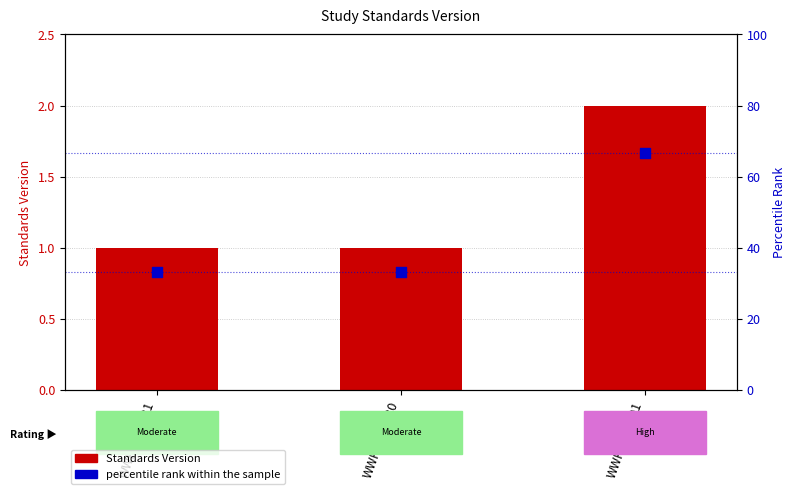

Which series contains the lowest Y value?

Standards Version